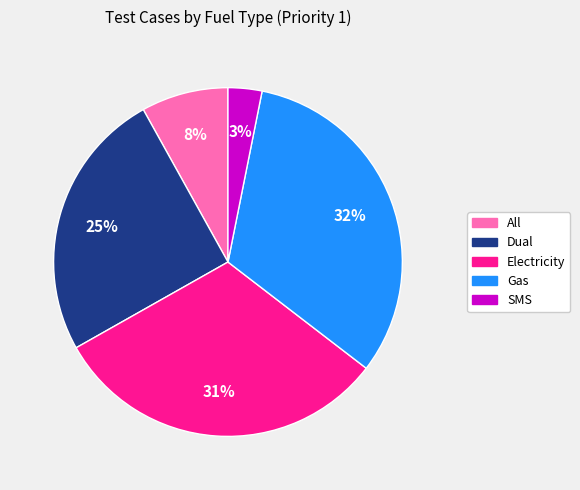

How many segments does this pie chart have?

5